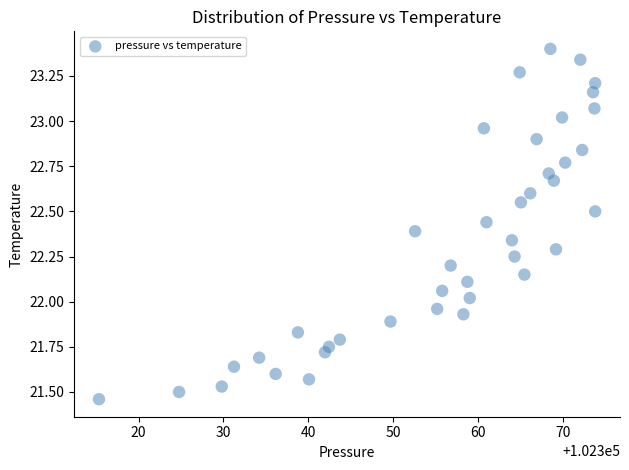

What is the range of Y values (max minus min)?

1.9